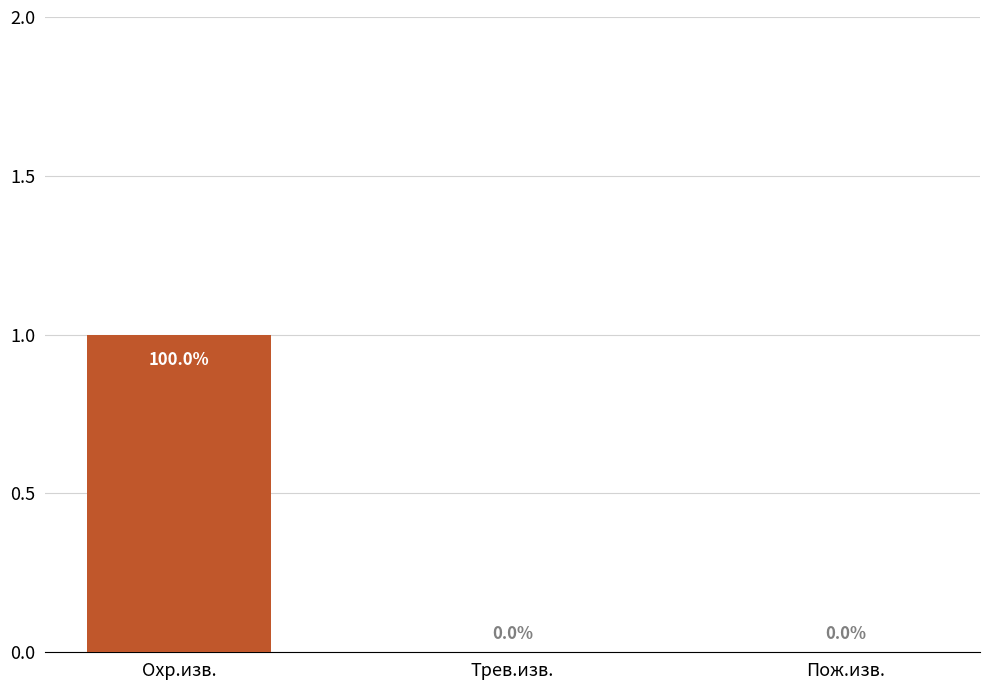

Which label corresponds to the largest value in the chart?

Охр.изв.